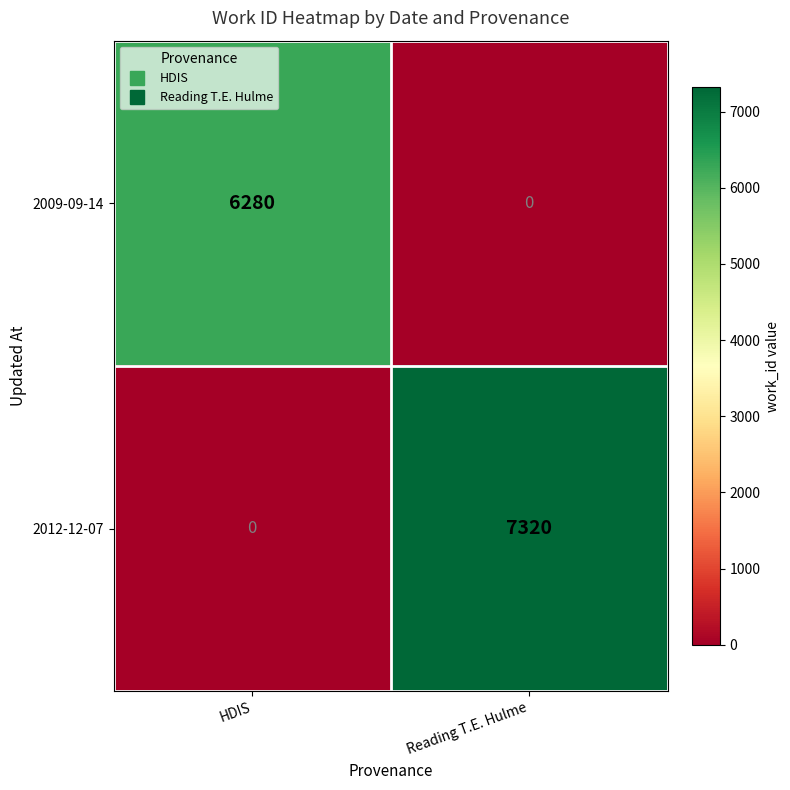

What is the spread (max minus min) of values at HDIS?

6280